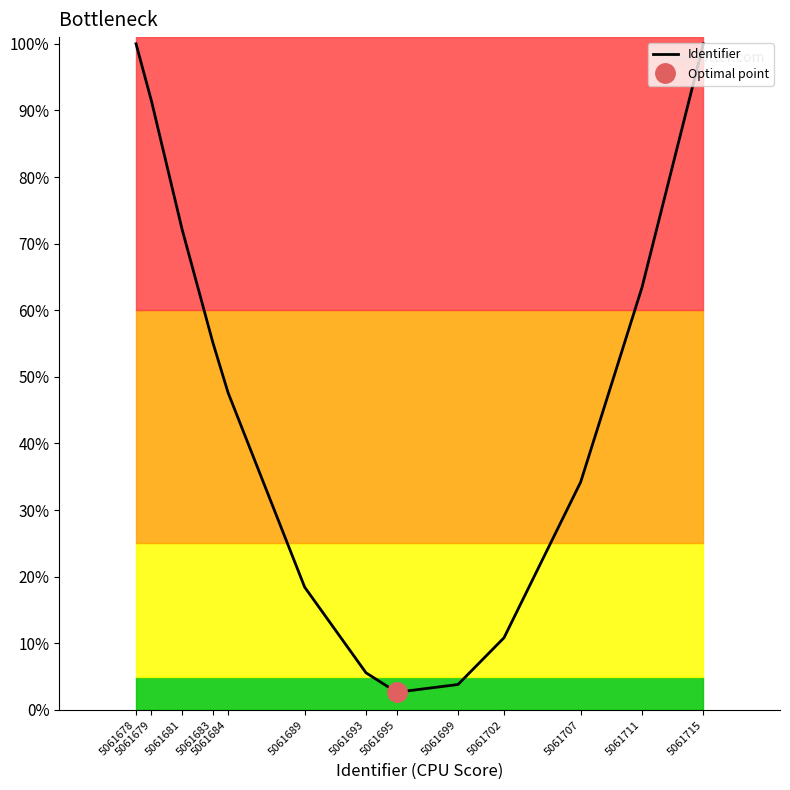

Approximately how many times larger is the value at 5061684 compared to 5061678?

0.5